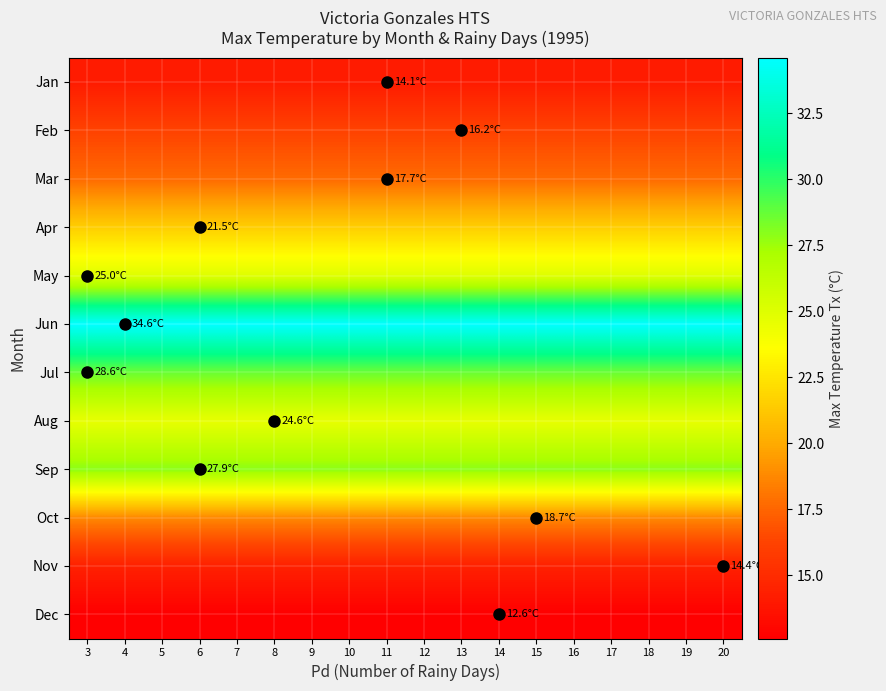

Reading left to right, what are all the values shown in this chart?

Jan: 3=14.1	4=14.1	5=14.1	6=14.1	7=14.1	8=14.1	9=14.1	10=14.1	11=14.1	12=14.1	13=14.1	14=14.1	15=14.1	16=14.1	17=14.1	18=14.1	19=14.1	20=14.1
Feb: 3=16.2	4=16.2	5=16.2	6=16.2	7=16.2	8=16.2	9=16.2	10=16.2	11=16.2	12=16.2	13=16.2	14=16.2	15=16.2	16=16.2	17=16.2	18=16.2	19=16.2	20=16.2
Mar: 3=17.7	4=17.7	5=17.7	6=17.7	7=17.7	8=17.7	9=17.7	10=17.7	11=17.7	12=17.7	13=17.7	14=17.7	15=17.7	16=17.7	17=17.7	18=17.7	19=17.7	20=17.7
Apr: 3=21.5	4=21.5	5=21.5	6=21.5	7=21.5	8=21.5	9=21.5	10=21.5	11=21.5	12=21.5	13=21.5	14=21.5	15=21.5	16=21.5	17=21.5	18=21.5	19=21.5	20=21.5
May: 3=25.0	4=25.0	5=25.0	6=25.0	7=25.0	8=25.0	9=25.0	10=25.0	11=25.0	12=25.0	13=25.0	14=25.0	15=25.0	16=25.0	17=25.0	18=25.0	19=25.0	20=25.0
Jun: 3=34.6	4=34.6	5=34.6	6=34.6	7=34.6	8=34.6	9=34.6	10=34.6	11=34.6	12=34.6	13=34.6	14=34.6	15=34.6	16=34.6	17=34.6	18=34.6	19=34.6	20=34.6
Jul: 3=28.6	4=28.6	5=28.6	6=28.6	7=28.6	8=28.6	9=28.6	10=28.6	11=28.6	12=28.6	13=28.6	14=28.6	15=28.6	16=28.6	17=28.6	18=28.6	19=28.6	20=28.6
Aug: 3=24.6	4=24.6	5=24.6	6=24.6	7=24.6	8=24.6	9=24.6	10=24.6	11=24.6	12=24.6	13=24.6	14=24.6	15=24.6	16=24.6	17=24.6	18=24.6	19=24.6	20=24.6
Sep: 3=27.9	4=27.9	5=27.9	6=27.9	7=27.9	8=27.9	9=27.9	10=27.9	11=27.9	12=27.9	13=27.9	14=27.9	15=27.9	16=27.9	17=27.9	18=27.9	19=27.9	20=27.9
Oct: 3=18.7	4=18.7	5=18.7	6=18.7	7=18.7	8=18.7	9=18.7	10=18.7	11=18.7	12=18.7	13=18.7	14=18.7	15=18.7	16=18.7	17=18.7	18=18.7	19=18.7	20=18.7
Nov: 3=14.4	4=14.4	5=14.4	6=14.4	7=14.4	8=14.4	9=14.4	10=14.4	11=14.4	12=14.4	13=14.4	14=14.4	15=14.4	16=14.4	17=14.4	18=14.4	19=14.4	20=14.4
Dec: 3=12.6	4=12.6	5=12.6	6=12.6	7=12.6	8=12.6	9=12.6	10=12.6	11=12.6	12=12.6	13=12.6	14=12.6	15=12.6	16=12.6	17=12.6	18=12.6	19=12.6	20=12.6